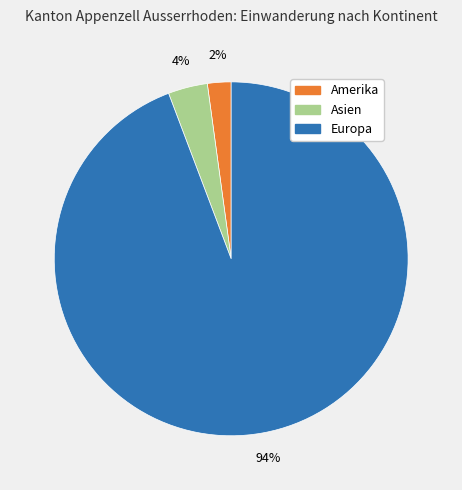

To the nearest percent, what is the difference between the largest and smallest slice percentages?

92%